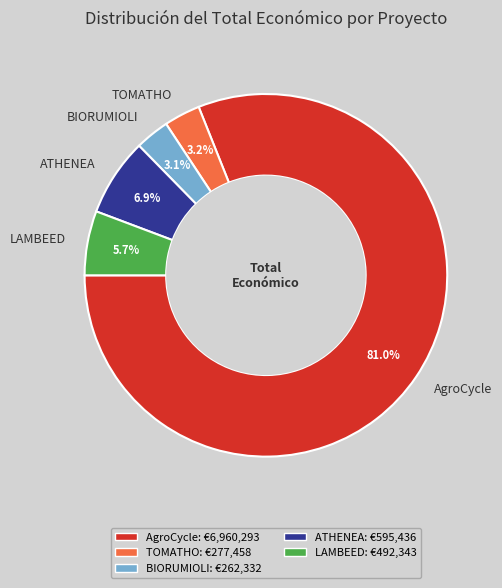

To the nearest percent, what percentage of the pie is TOMATHO?

3%